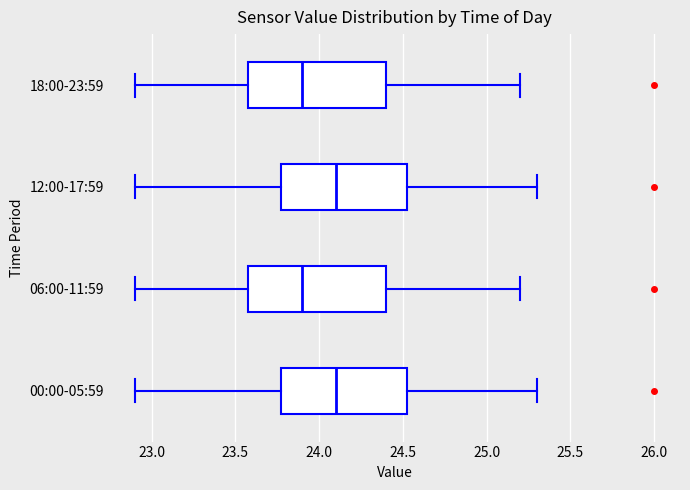

Reading bottom to top, read every box against the x-axis: the position of its median line, the range the box covers, and the ends of its whiskers. The values are not printed on the chart, so give them approximately, as read against the axis.

00:00-05:59: median 24.10, box 23.80 to 24.55, whiskers 22.90 to 25.30
06:00-11:59: median 23.90, box 23.60 to 24.40, whiskers 22.90 to 25.20
12:00-17:59: median 24.10, box 23.80 to 24.55, whiskers 22.90 to 25.30
18:00-23:59: median 23.90, box 23.60 to 24.40, whiskers 22.90 to 25.20